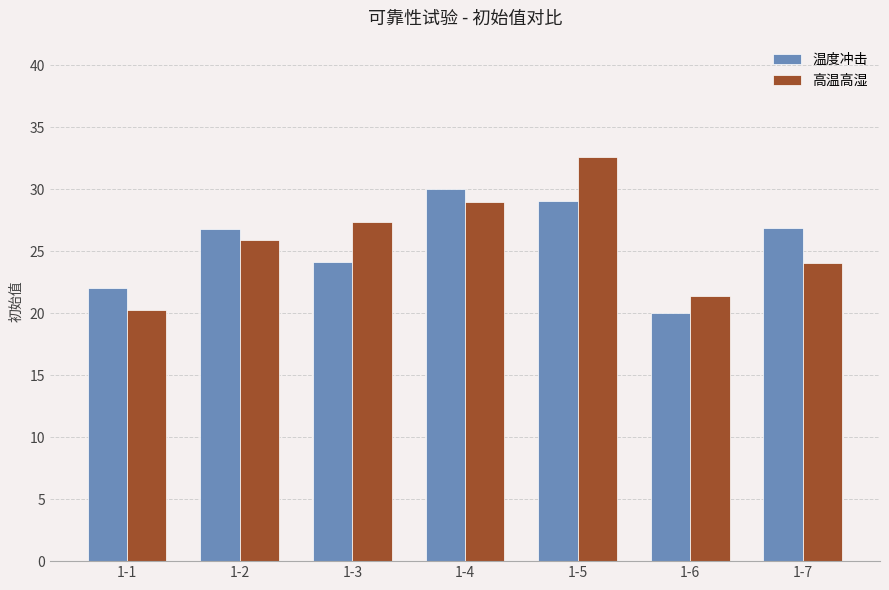

What is the approximate value of 温度冲击 at 1-2?

26.8